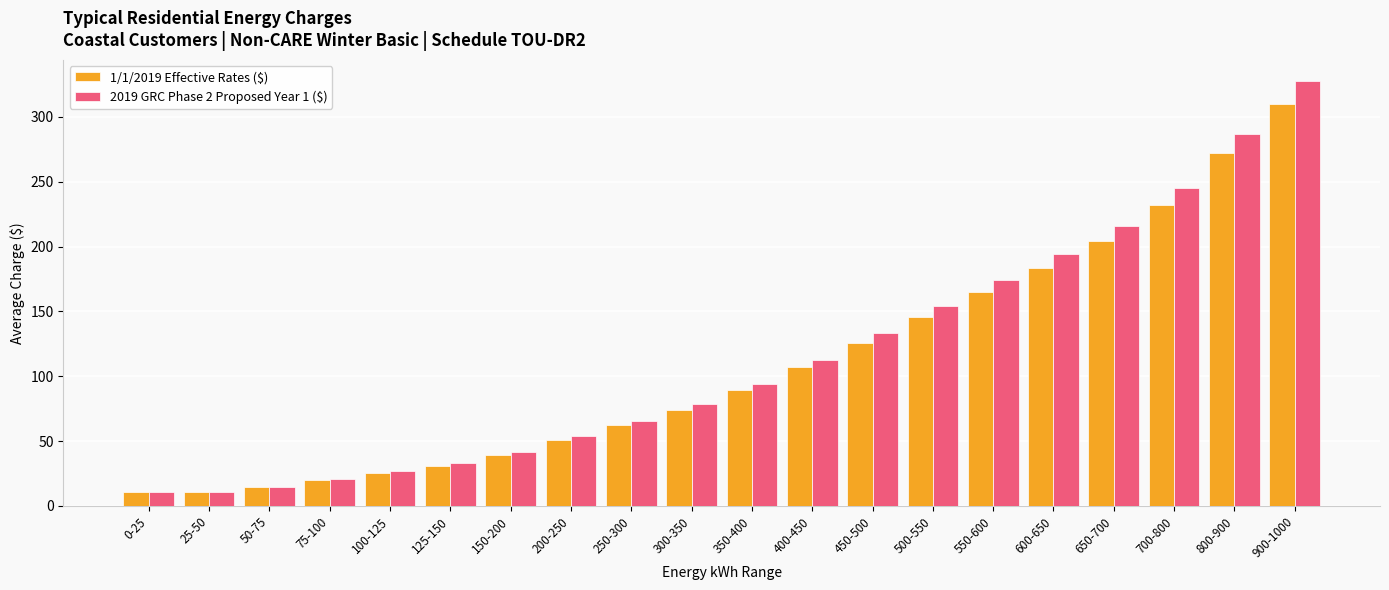

What is the difference between the maximum and minimum values in the 1/1/2019 Effective Rates ($) series?

299.9